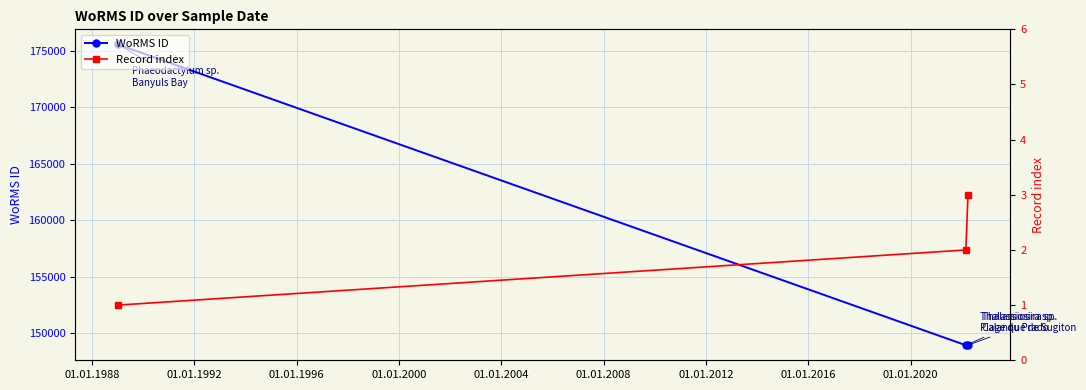

What is the minimum value for WoRMS ID?

148912